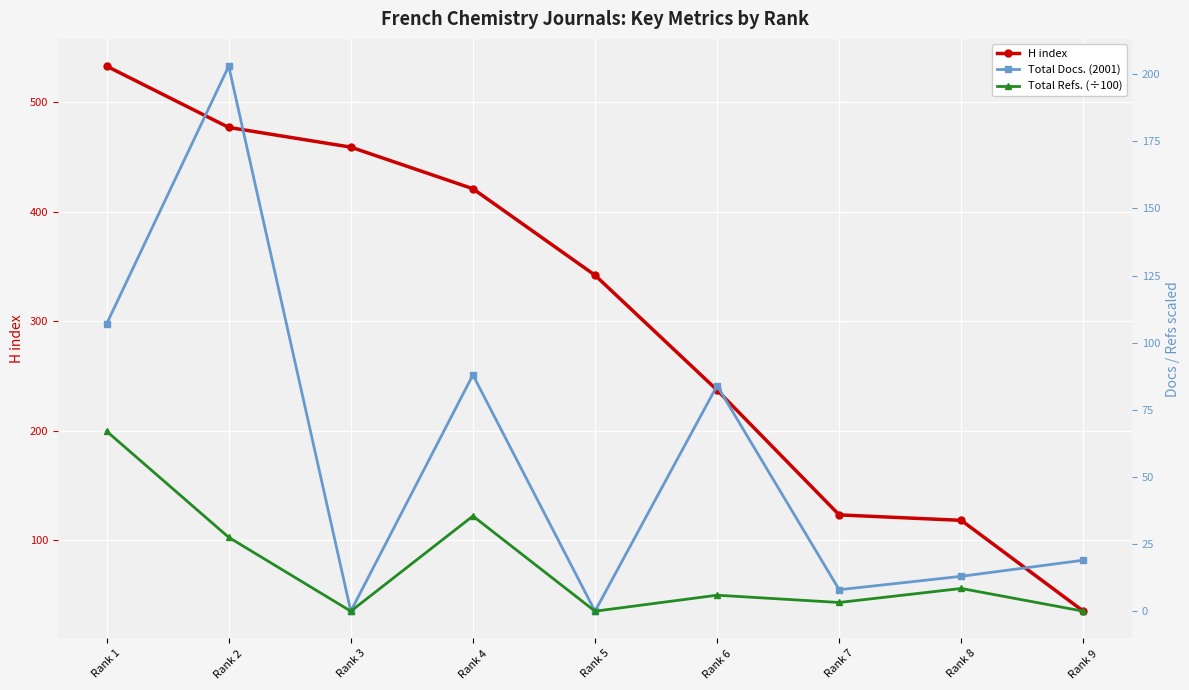

What is the difference between the second highest and minimum values in the H index series?

442